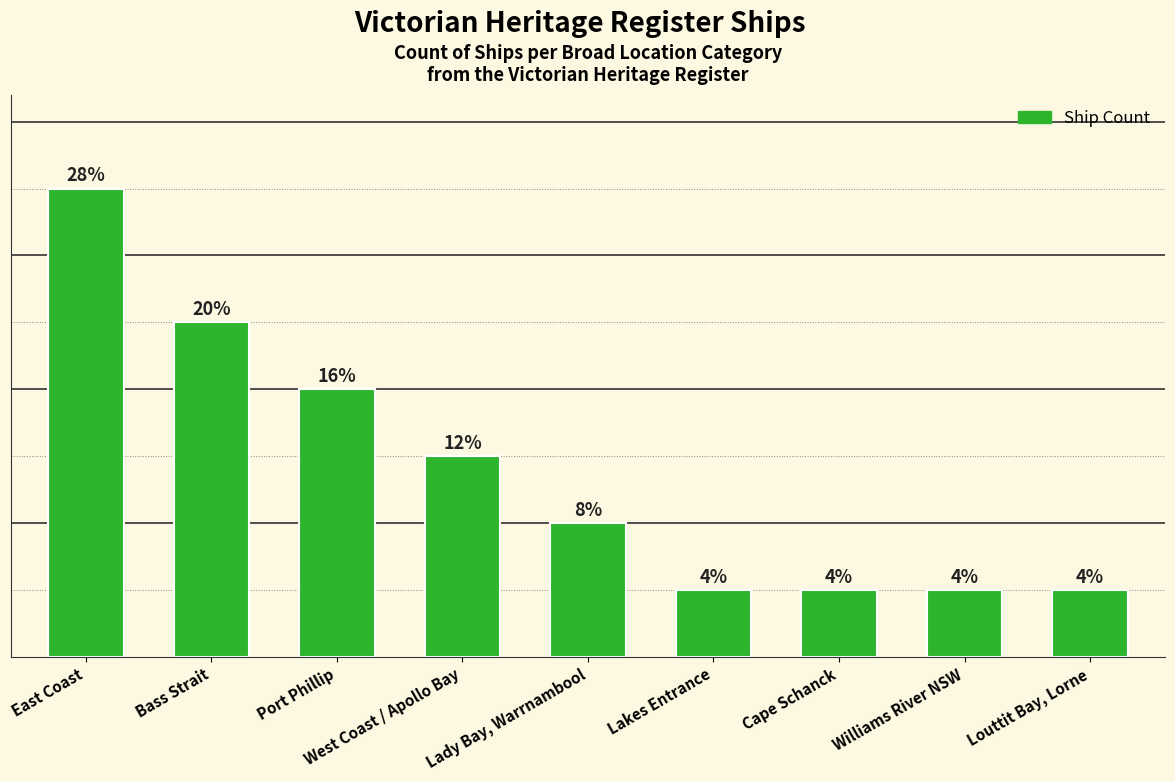

Are the bars horizontal?

No